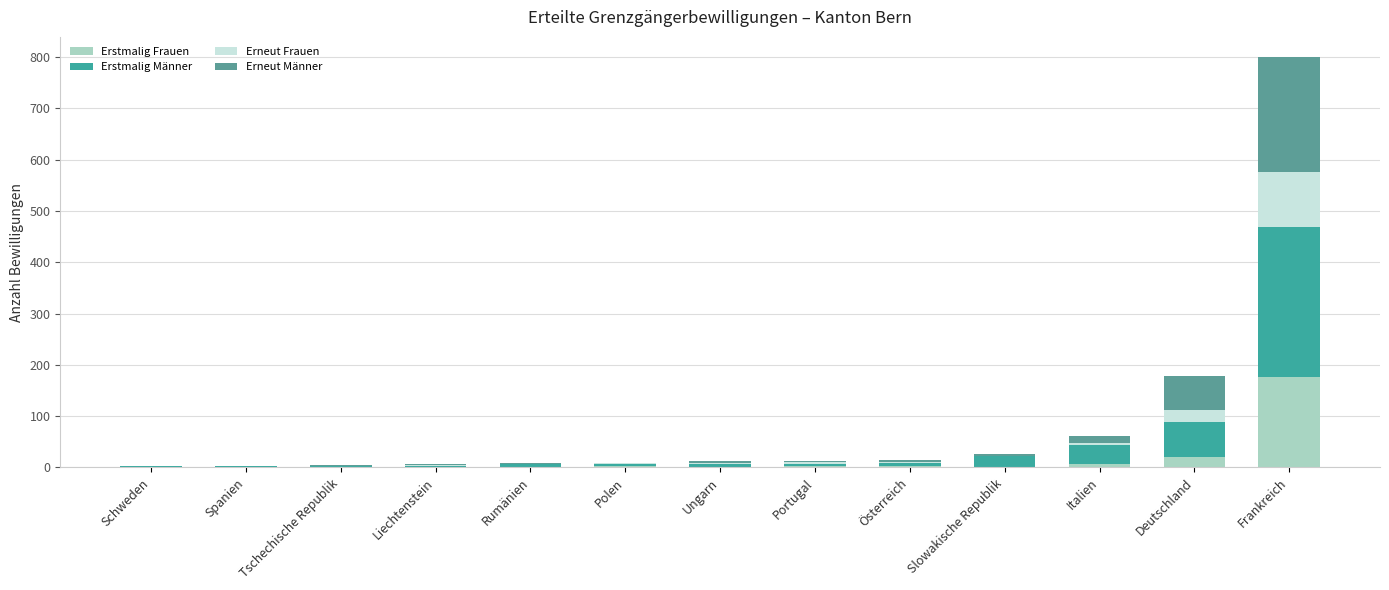

How many categories are shown in the chart?

13